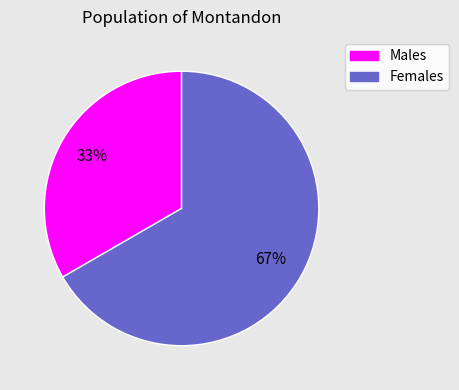

To the nearest percent, what percentage of the pie is Females?

67%